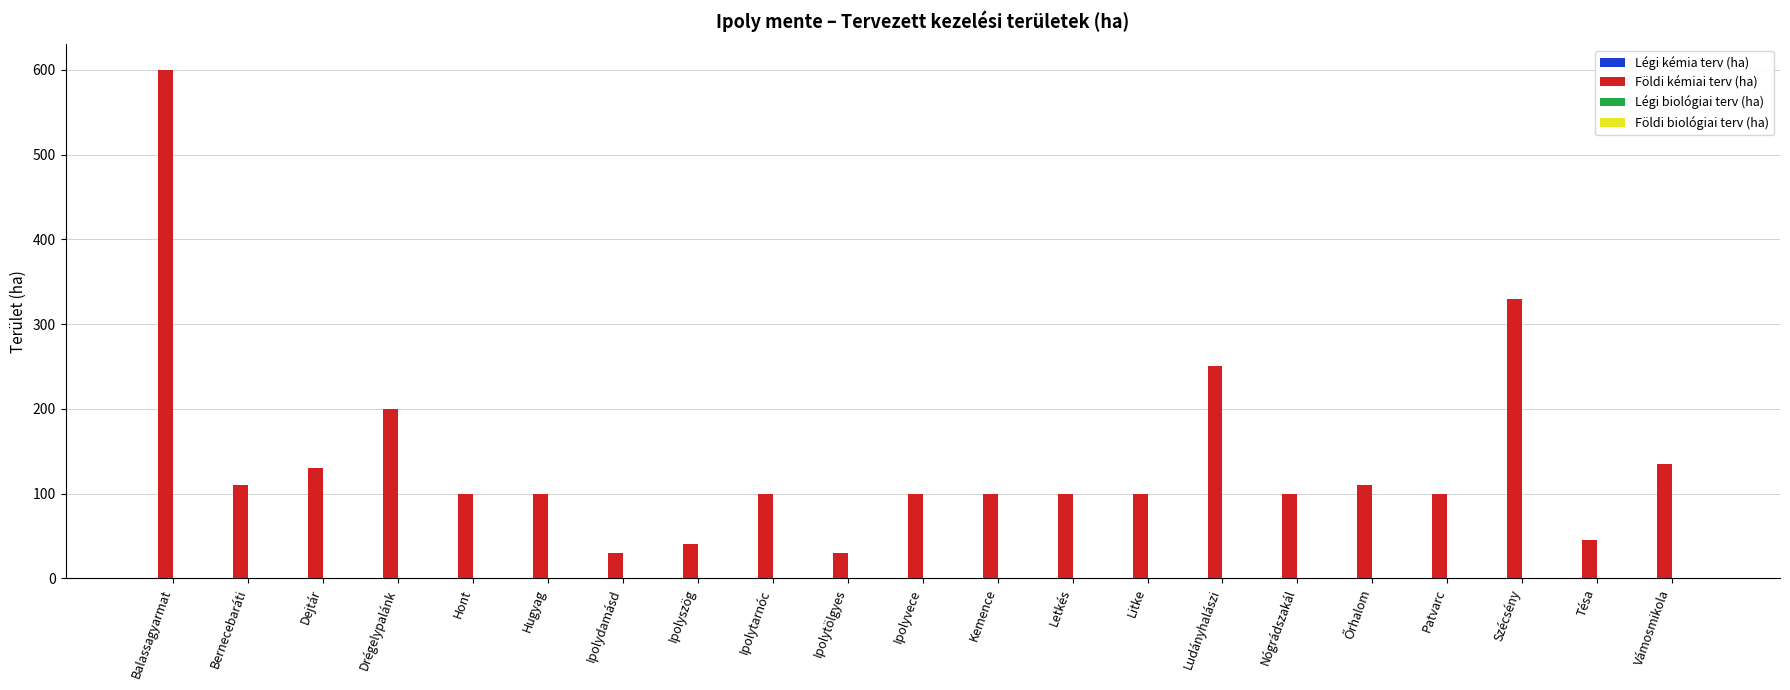

Between Ipolydamásd and Bernecebaráti, which is larger?

Bernecebaráti